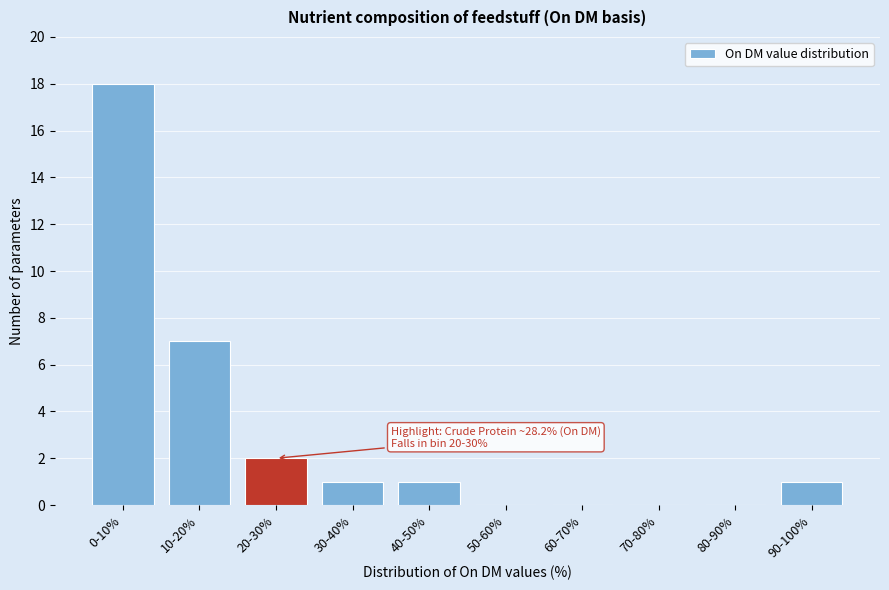

Reading right to left, list all the values displayed in this chart.

90-100%=1	80-90%=0	70-80%=0	60-70%=0	50-60%=0	40-50%=1	30-40%=1	20-30%=2	10-20%=7	0-10%=18